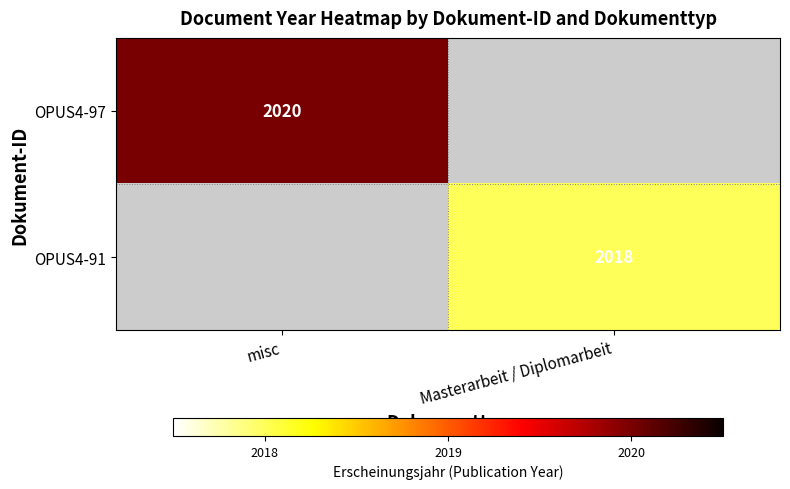

At which category does the chart reach its peak across all series?

misc